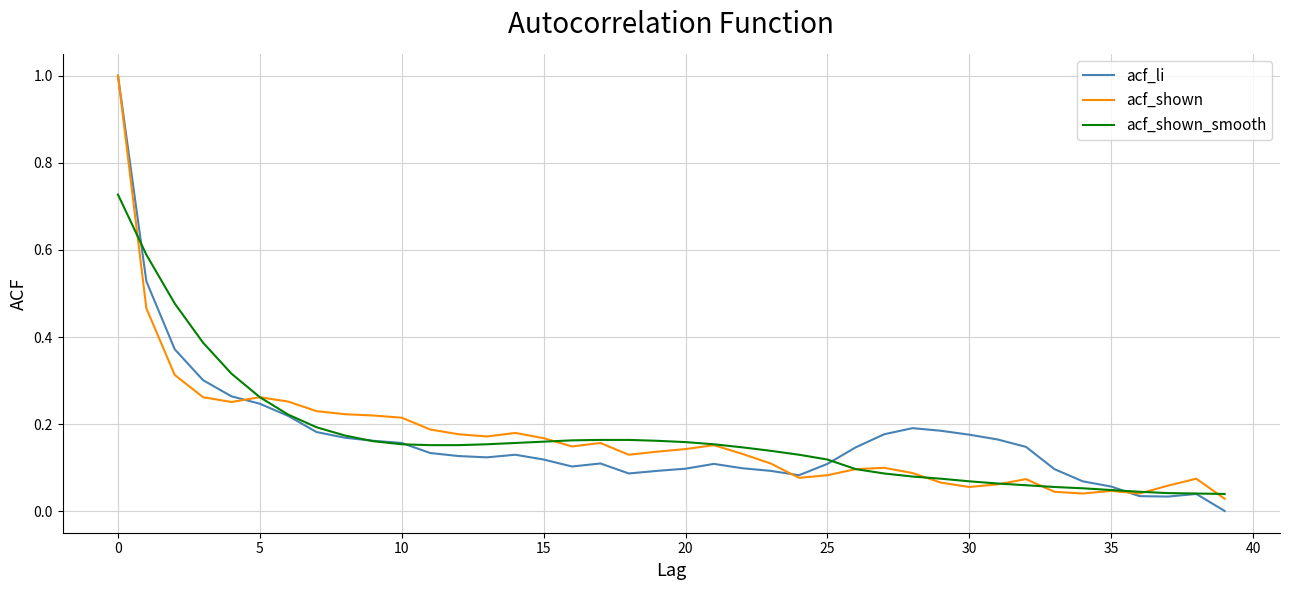

What is the maximum value shown in the chart?

1.0